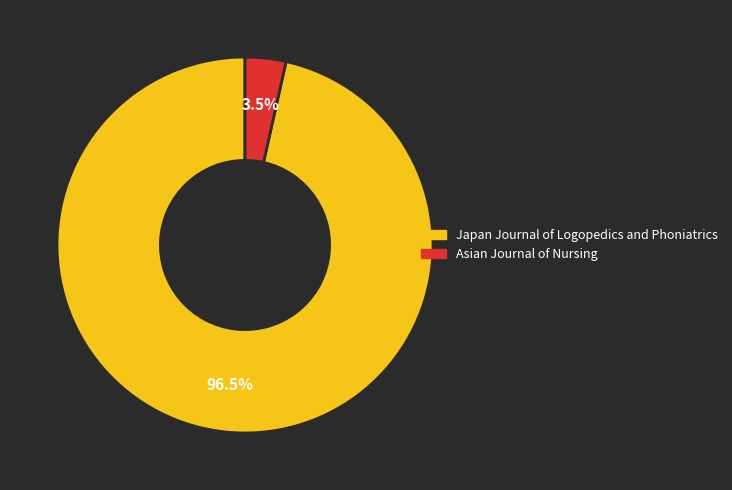

Does Asian Journal of Nursing represent more than half of the total?

No